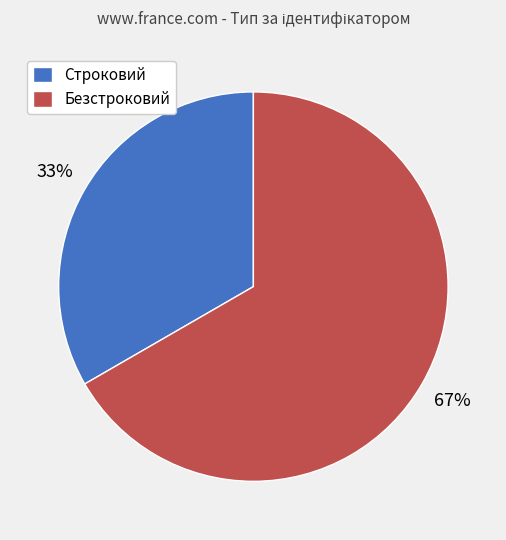

Approximately how many times larger is the value at Строковий compared to Безстроковий?

0.5